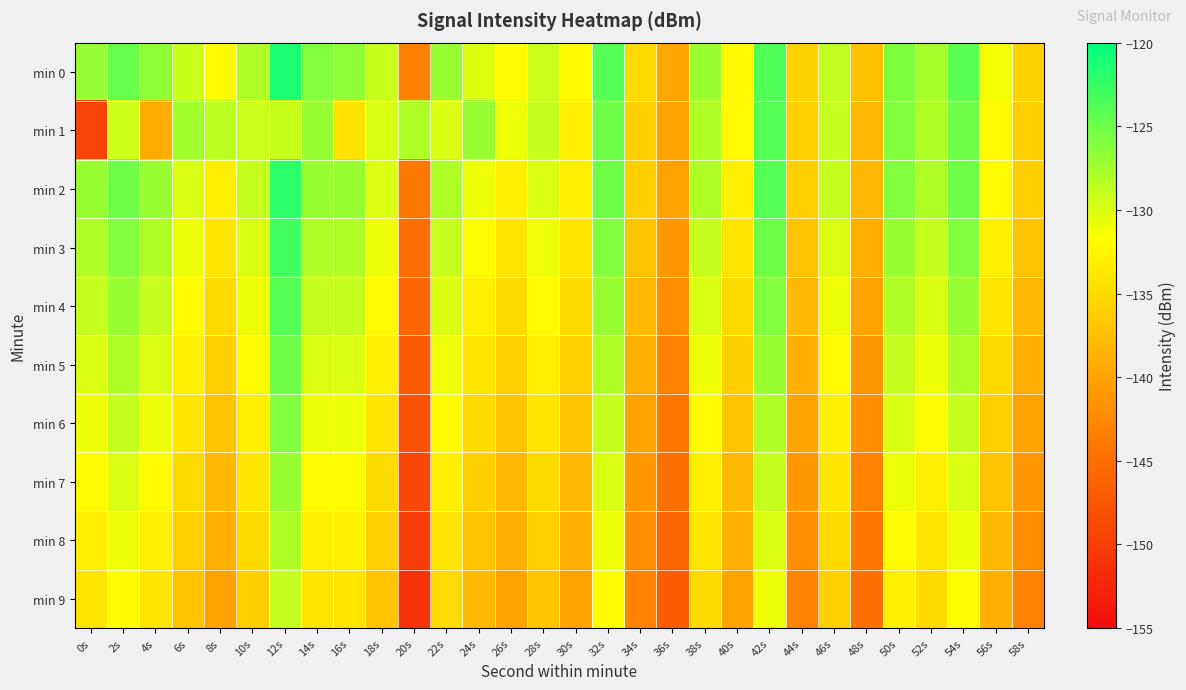

Reading left to right, extract all data points from this chart.

min 0: 0s=-126.9	2s=-124.7	4s=-126.6	6s=-129.3	8s=-132.1	10s=-128.0	12s=-121.3	14s=-126.1	16s=-126.5	18s=-129.2	20s=-143.1	22s=-127.0	24s=-130.2	26s=-132.0	28s=-129.2	30s=-132.1	32s=-124.0	34s=-135.1	36s=-139.7	38s=-127.0	40s=-132.1	42s=-123.7	44s=-135.6	46s=-128.9	48s=-137.3	50s=-125.7	52s=-127.7	54s=-124.1	56s=-131.1	58s=-135.7
min 1: 0s=-149.3	2s=-129.4	4s=-139.2	6s=-127.4	8s=-128.5	10s=-129.4	12s=-129.1	14s=-127.0	16s=-134.3	18s=-130.0	20s=-128.0	22s=-130.0	24s=-127.0	26s=-131.0	28s=-129.0	30s=-133.0	32s=-125.0	34s=-136.0	36s=-140.0	38s=-128.0	40s=-132.0	42s=-124.0	44s=-136.0	46s=-129.0	48s=-138.0	50s=-126.0	52s=-128.0	54s=-125.0	56s=-132.0	58s=-136.0
min 2: 0s=-127.0	2s=-125.0	4s=-127.0	6s=-130.0	8s=-133.0	10s=-129.0	12s=-122.0	14s=-127.0	16s=-127.0	18s=-130.0	20s=-144.0	22s=-128.0	24s=-131.0	26s=-133.0	28s=-130.0	30s=-133.0	32s=-125.0	34s=-136.0	36s=-140.0	38s=-128.0	40s=-133.0	42s=-124.0	44s=-136.0	46s=-129.0	48s=-138.0	50s=-126.0	52s=-128.0	54s=-125.0	56s=-132.0	58s=-136.0
min 3: 0s=-128.0	2s=-126.0	4s=-128.0	6s=-131.0	8s=-134.0	10s=-130.0	12s=-123.0	14s=-128.0	16s=-128.0	18s=-131.0	20s=-145.0	22s=-129.0	24s=-132.0	26s=-134.0	28s=-131.0	30s=-134.0	32s=-126.0	34s=-137.0	36s=-141.0	38s=-129.0	40s=-134.0	42s=-125.0	44s=-137.0	46s=-130.0	48s=-139.0	50s=-127.0	52s=-129.0	54s=-126.0	56s=-133.0	58s=-137.0
min 4: 0s=-129.0	2s=-127.0	4s=-129.0	6s=-132.0	8s=-135.0	10s=-131.0	12s=-124.0	14s=-129.0	16s=-129.0	18s=-132.0	20s=-146.0	22s=-130.0	24s=-133.0	26s=-135.0	28s=-132.0	30s=-135.0	32s=-127.0	34s=-138.0	36s=-142.0	38s=-130.0	40s=-135.0	42s=-126.0	44s=-138.0	46s=-131.0	48s=-140.0	50s=-128.0	52s=-130.0	54s=-127.0	56s=-134.0	58s=-138.0
min 5: 0s=-130.0	2s=-128.0	4s=-130.0	6s=-133.0	8s=-136.0	10s=-132.0	12s=-125.0	14s=-130.0	16s=-130.0	18s=-133.0	20s=-147.0	22s=-131.0	24s=-134.0	26s=-136.0	28s=-133.0	30s=-136.0	32s=-128.0	34s=-139.0	36s=-143.0	38s=-131.0	40s=-136.0	42s=-127.0	44s=-139.0	46s=-132.0	48s=-141.0	50s=-129.0	52s=-131.0	54s=-128.0	56s=-135.0	58s=-139.0
min 6: 0s=-131.0	2s=-129.0	4s=-131.0	6s=-134.0	8s=-137.0	10s=-133.0	12s=-126.0	14s=-131.0	16s=-131.0	18s=-134.0	20s=-148.0	22s=-132.0	24s=-135.0	26s=-137.0	28s=-134.0	30s=-137.0	32s=-129.0	34s=-140.0	36s=-144.0	38s=-132.0	40s=-137.0	42s=-128.0	44s=-140.0	46s=-133.0	48s=-142.0	50s=-130.0	52s=-132.0	54s=-129.0	56s=-136.0	58s=-140.0
min 7: 0s=-132.0	2s=-130.0	4s=-132.0	6s=-135.0	8s=-138.0	10s=-134.0	12s=-127.0	14s=-132.0	16s=-132.0	18s=-135.0	20s=-149.0	22s=-133.0	24s=-136.0	26s=-138.0	28s=-135.0	30s=-138.0	32s=-130.0	34s=-141.0	36s=-145.0	38s=-133.0	40s=-138.0	42s=-129.0	44s=-141.0	46s=-134.0	48s=-143.0	50s=-131.0	52s=-133.0	54s=-130.0	56s=-137.0	58s=-141.0
min 8: 0s=-133.0	2s=-131.0	4s=-133.0	6s=-136.0	8s=-139.0	10s=-135.0	12s=-128.0	14s=-133.0	16s=-133.0	18s=-136.0	20s=-150.0	22s=-134.0	24s=-137.0	26s=-139.0	28s=-136.0	30s=-139.0	32s=-131.0	34s=-142.0	36s=-146.0	38s=-134.0	40s=-139.0	42s=-130.0	44s=-142.0	46s=-135.0	48s=-144.0	50s=-132.0	52s=-134.0	54s=-131.0	56s=-138.0	58s=-142.0
min 9: 0s=-134.0	2s=-132.0	4s=-134.0	6s=-137.0	8s=-140.0	10s=-136.0	12s=-129.0	14s=-134.0	16s=-134.0	18s=-137.0	20s=-151.0	22s=-135.0	24s=-138.0	26s=-140.0	28s=-137.0	30s=-140.0	32s=-132.0	34s=-143.0	36s=-147.0	38s=-135.0	40s=-140.0	42s=-131.0	44s=-143.0	46s=-136.0	48s=-145.0	50s=-133.0	52s=-135.0	54s=-132.0	56s=-139.0	58s=-143.0